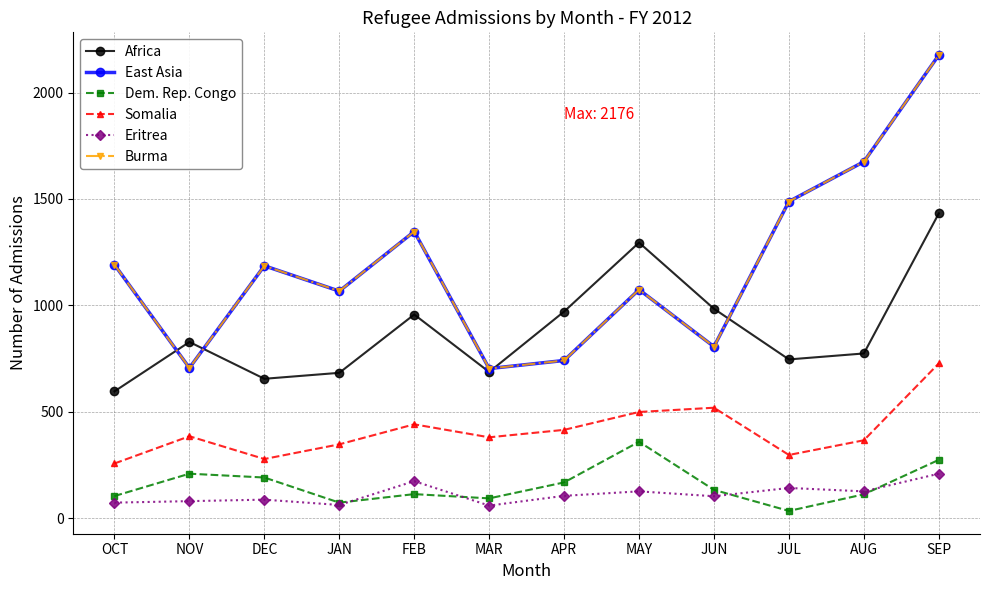

The value of Africa at OCT is 596. True or false?

True